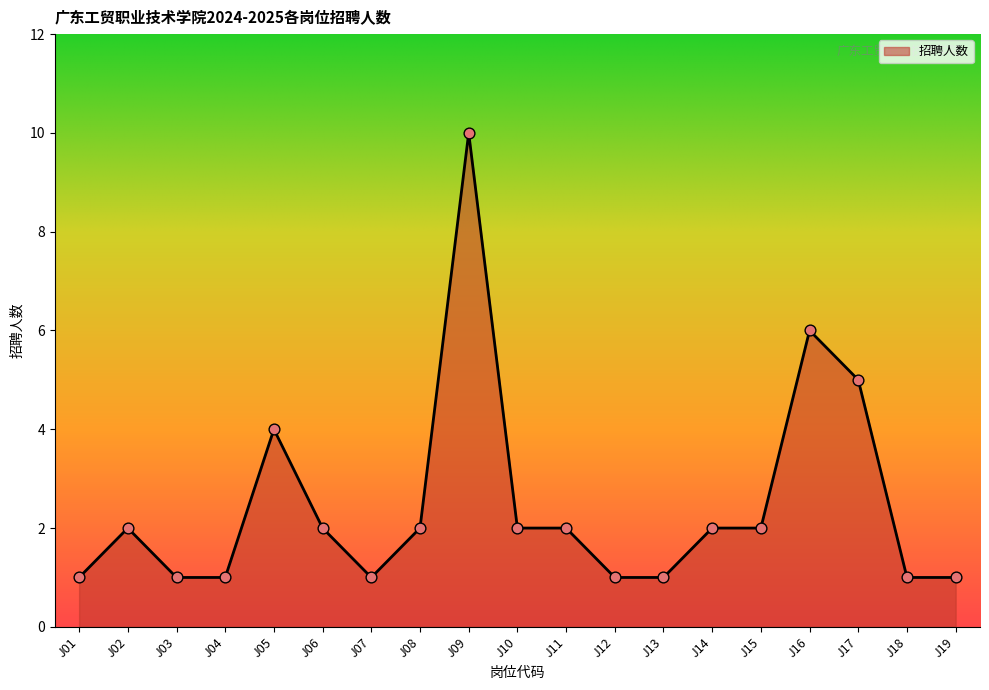

What is the ratio of the value at J04 to the value at J15?

0.5